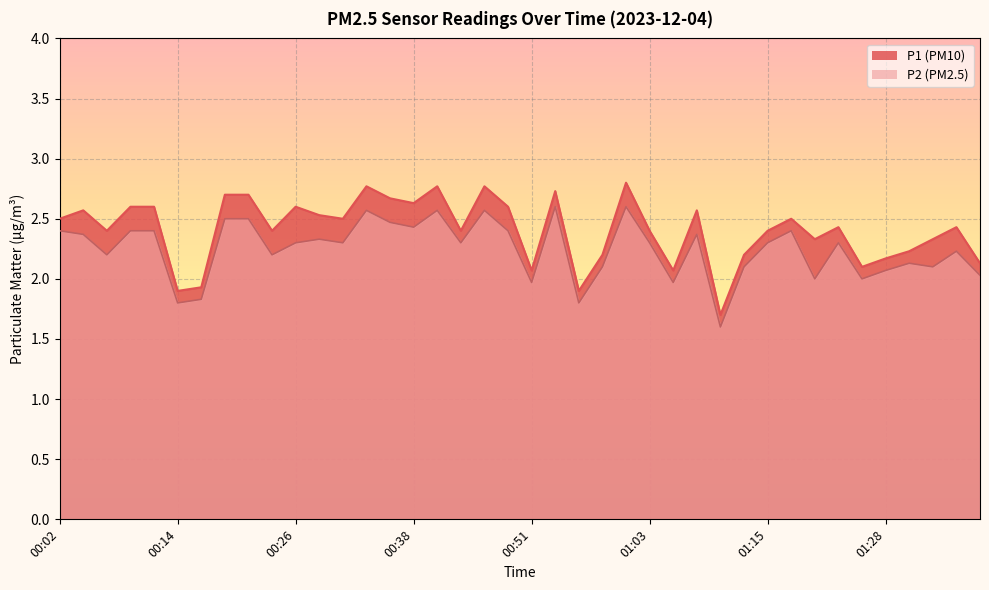

True or false: P2 and P1 intersect in this chart.

False